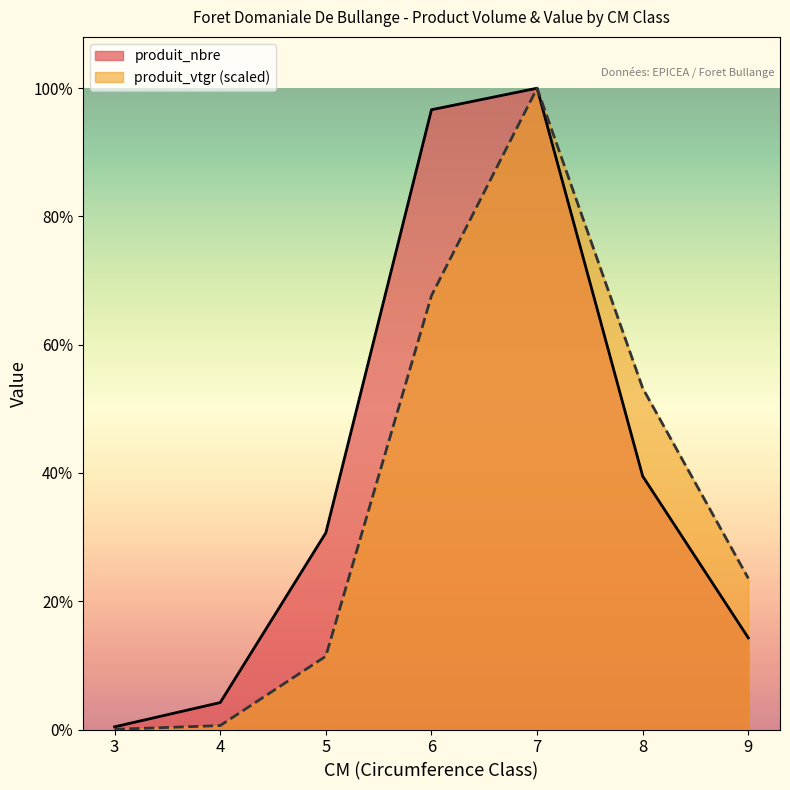

List the series in order of their peak value, highest first.

produit_nbre, produit_vtgr